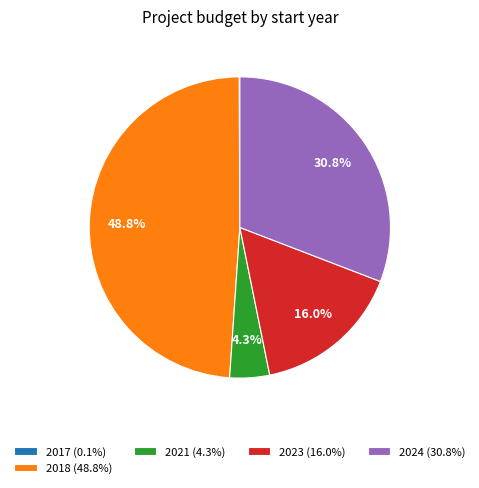

Is 2021 (4.3%) the majority of the pie?

No